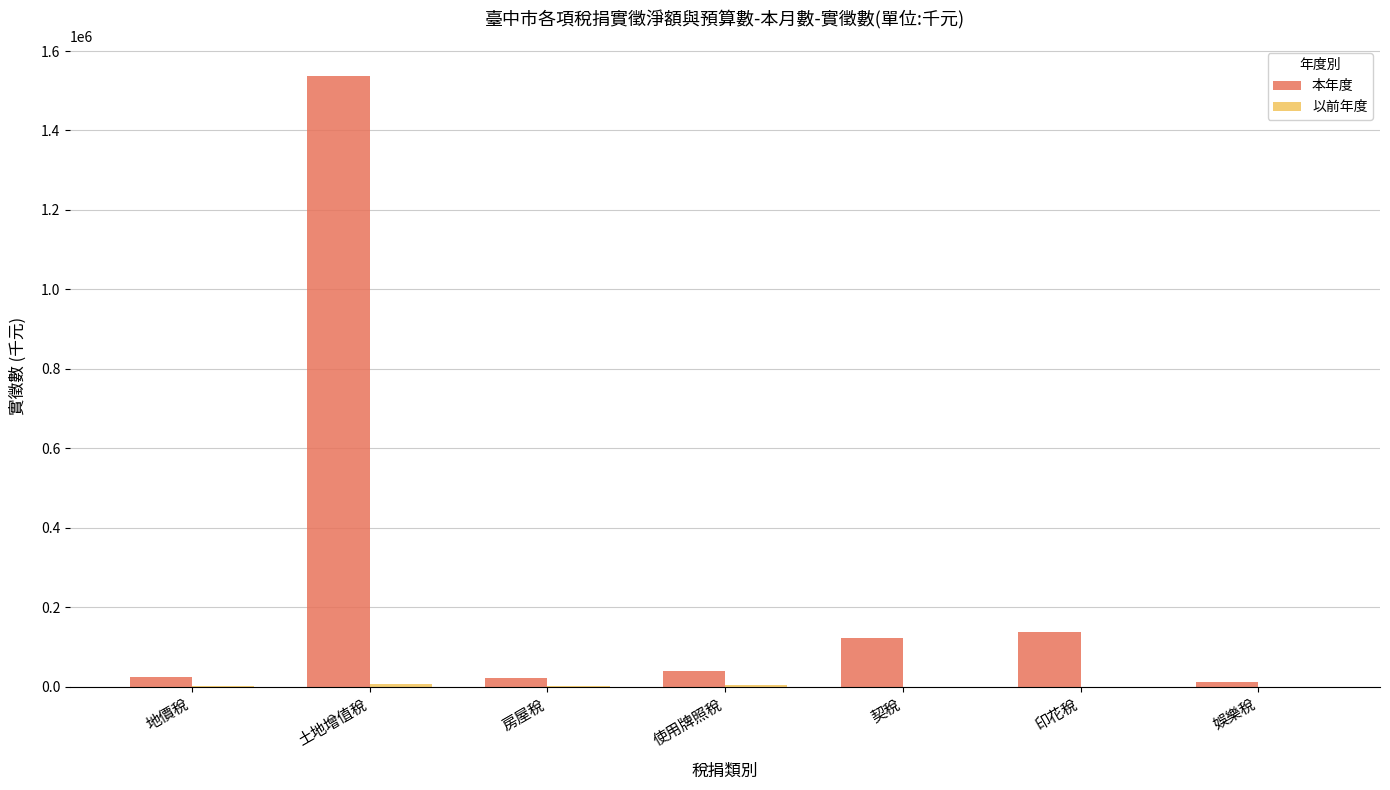

Which label corresponds to the largest value in the chart?

土地增值稅